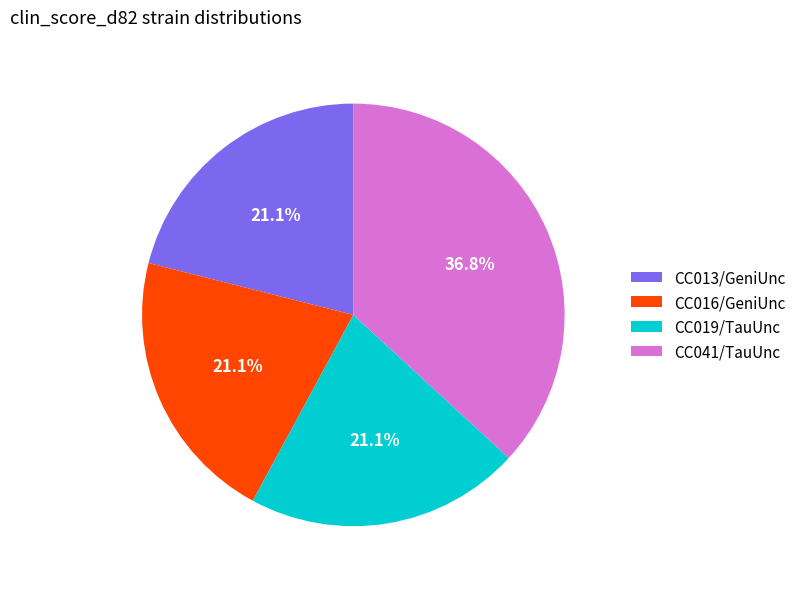

To the nearest percent, what is the combined percentage of CC019/TauUnc and CC016/GeniUnc?

42%